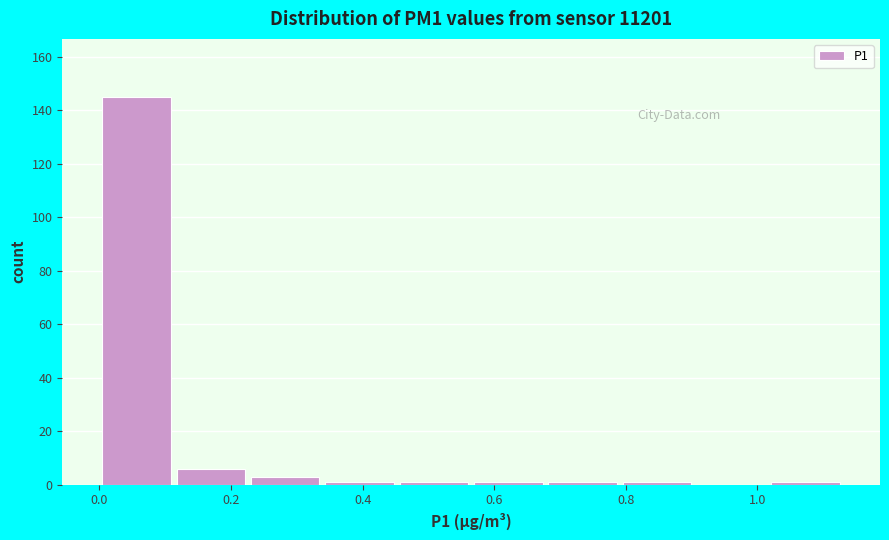

Reading left to right, transcribe this chart: for each bar, give the range it covers on the x-axis and its height. Neither the bar edges nor the heights are printed on the chart, so give them approximately, as read against the axes.

0.00 to 0.12: 146
0.12 to 0.22: 6
0.22 to 0.34: 4
0.34 to 0.46: under 2
0.46 to 0.56: under 2
0.56 to 0.68: under 2
0.68 to 0.80: under 2
0.80 to 0.90: under 2
0.90 to 1.02: 0
1.02 to 1.14: under 2